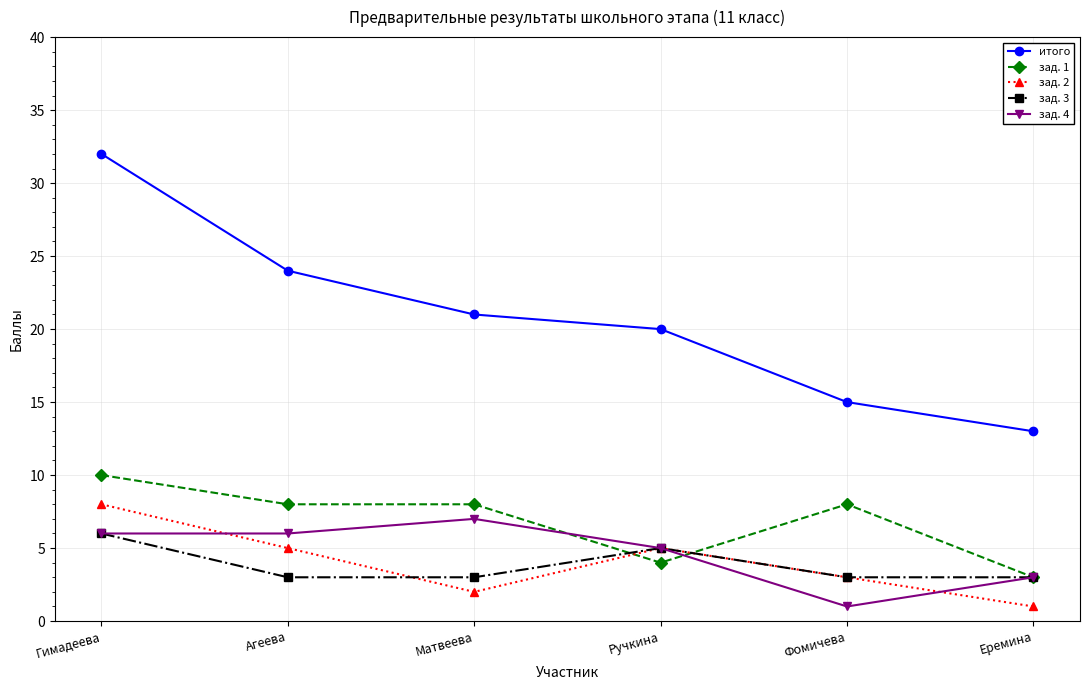

Which series has the widest spread of values?

итого